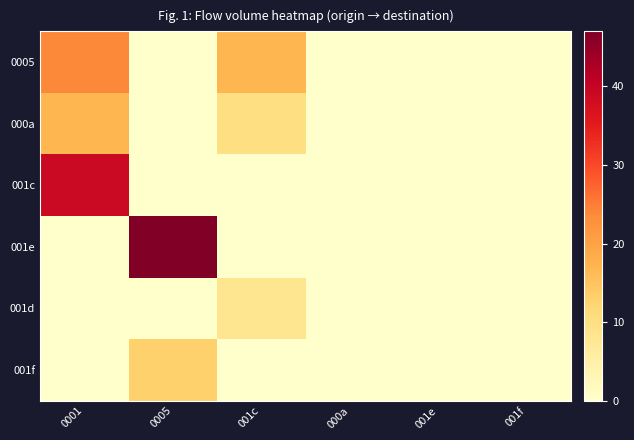

What is the total value across all series at 0001?

80